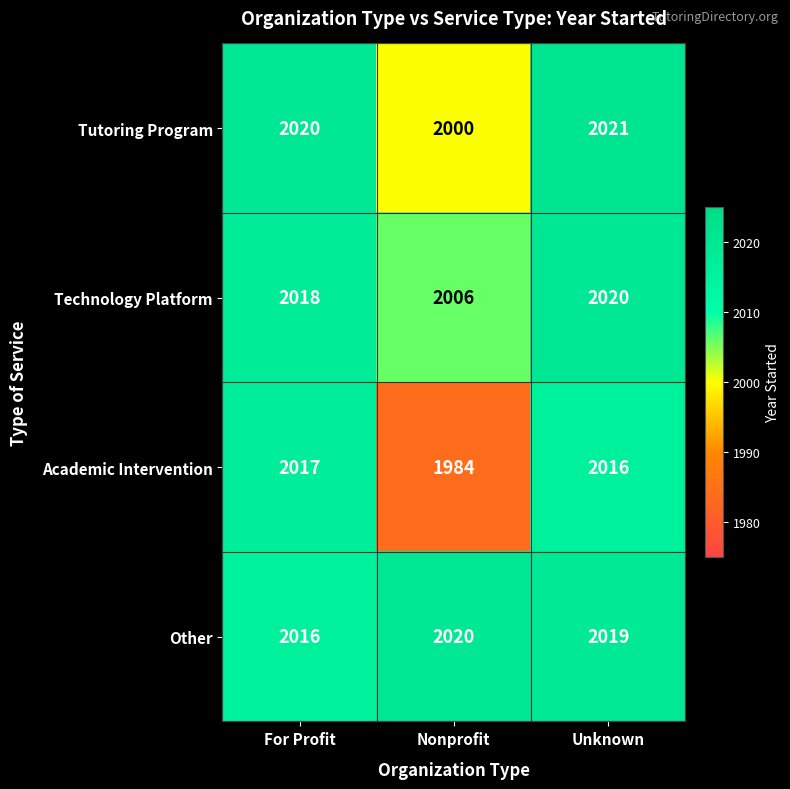

What is the maximum value for Tutoring Program?

2021